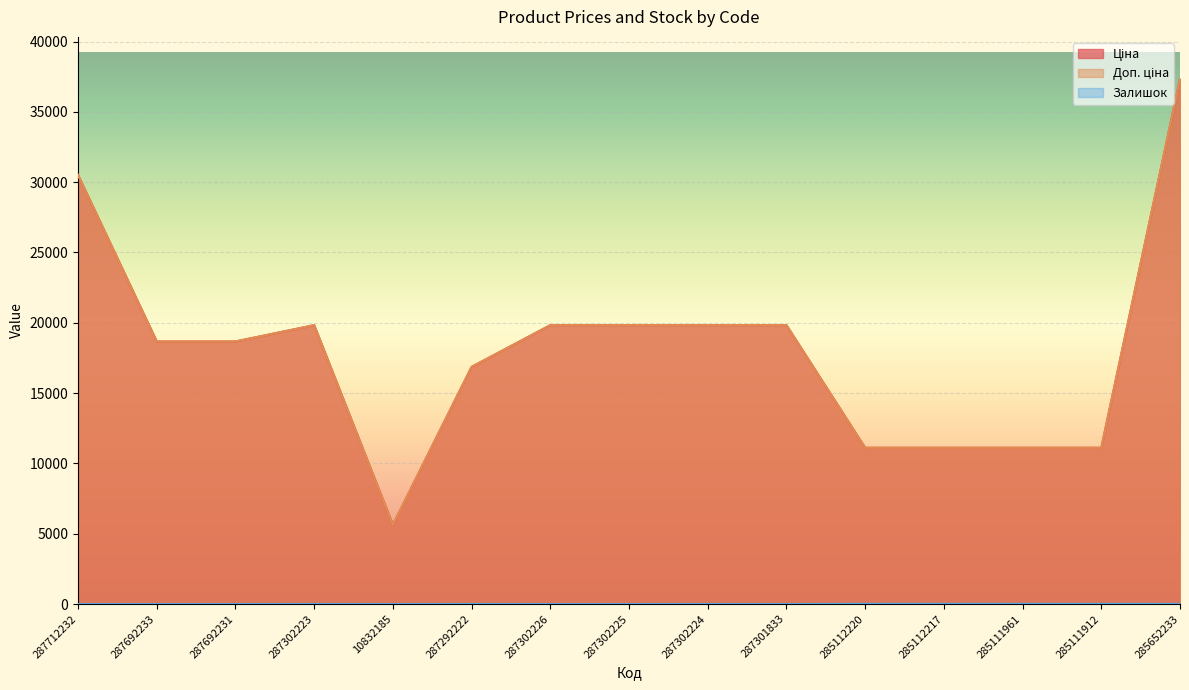

Reading left to right, extract all data points from this chart.

Ціна: 30512.3	18671.5	18671.5	19831.1	5636.0	16863.2	19831.1	19831.1	19831.1	19831.1	11113.6	11113.6	11113.6	11113.6	37343.0
Доп. ціна: 30512.3	18671.5	18671.5	19831.1	5636.0	16863.2	19831.1	19831.1	19831.1	19831.1	11113.6	11113.6	11113.6	11113.6	37343.0
Залишок: 0.0	0.0	0.0	3.0	0.0	5.0	0.0	0.0	3.0	0.0	17.0	17.0	16.0	14.0	11.0